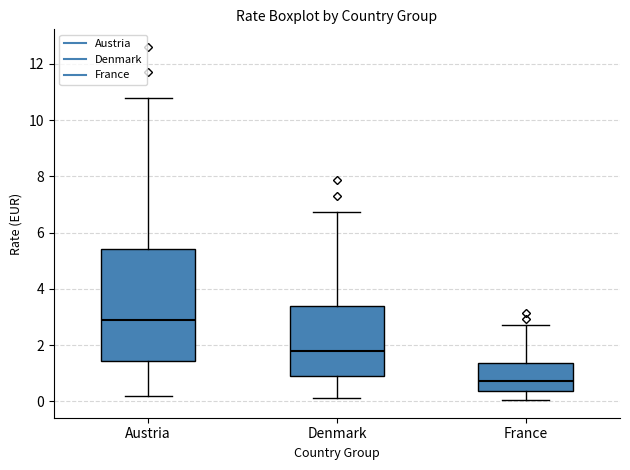

Which box has the lowest median line?

France